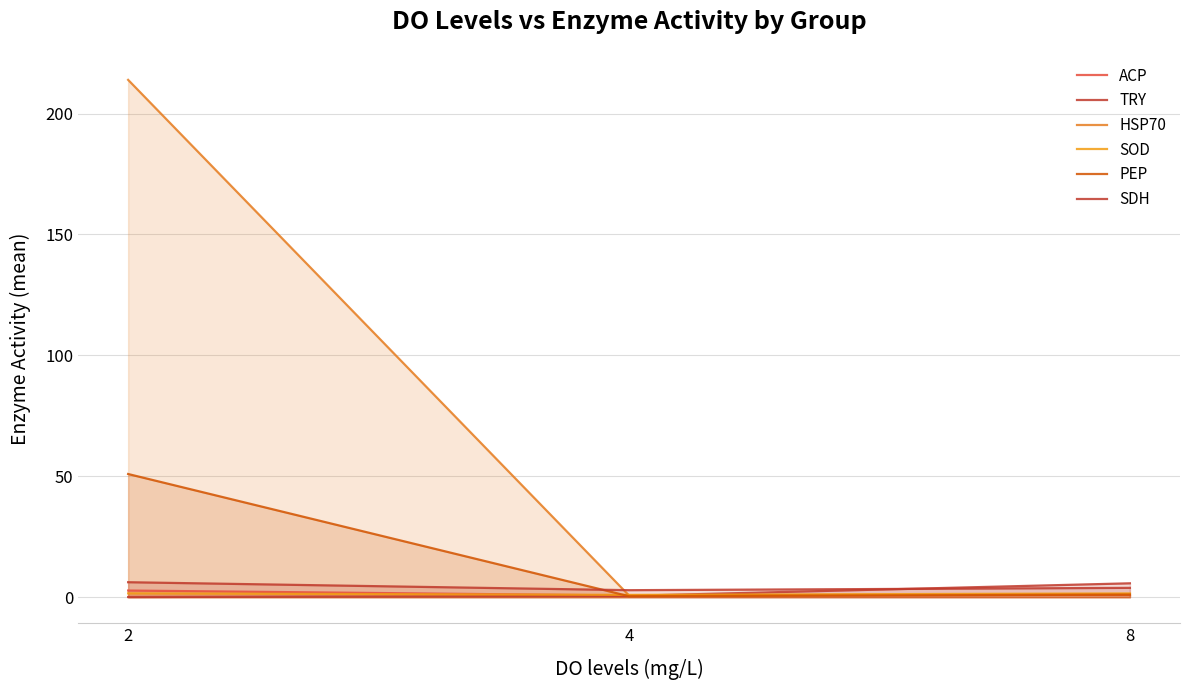

Which category has the lowest value across all series?

2